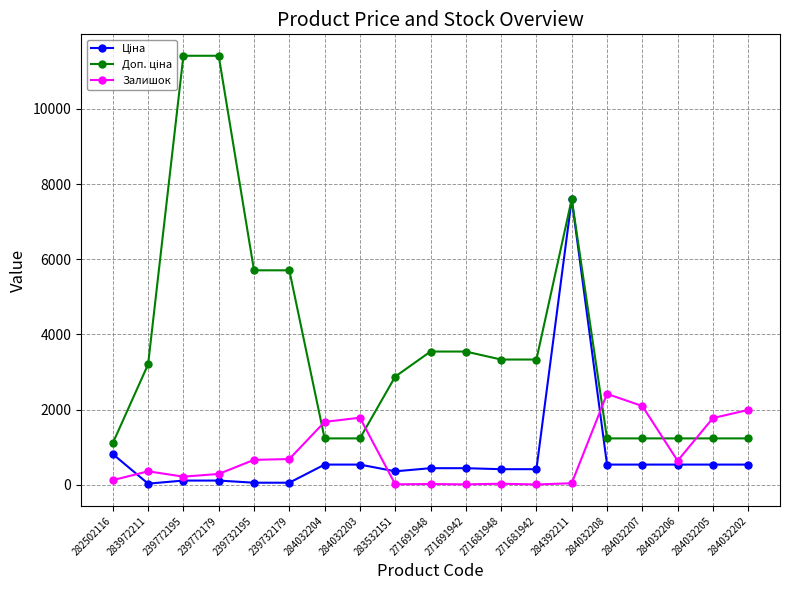

What position from the right is 284032208?

5